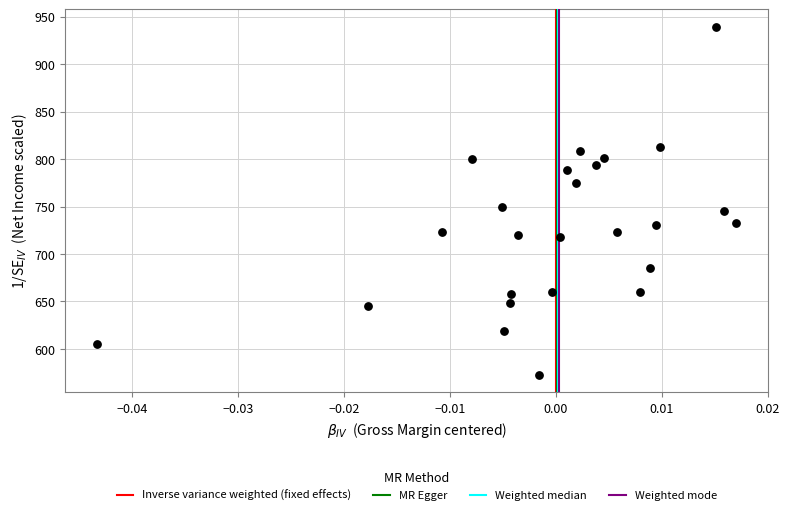

What Y value in the scatter plot is closest to 756?

750.0